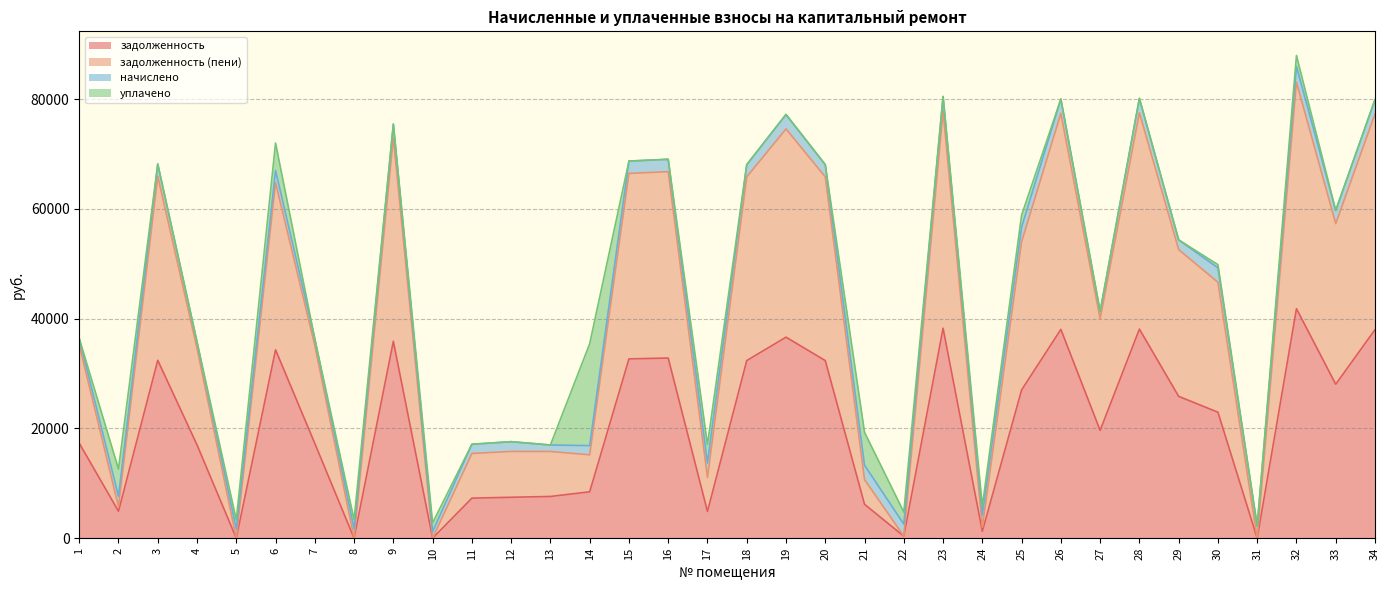

What is the difference between the maximum and minimum values in the задолженность (пени) series?

83100.6